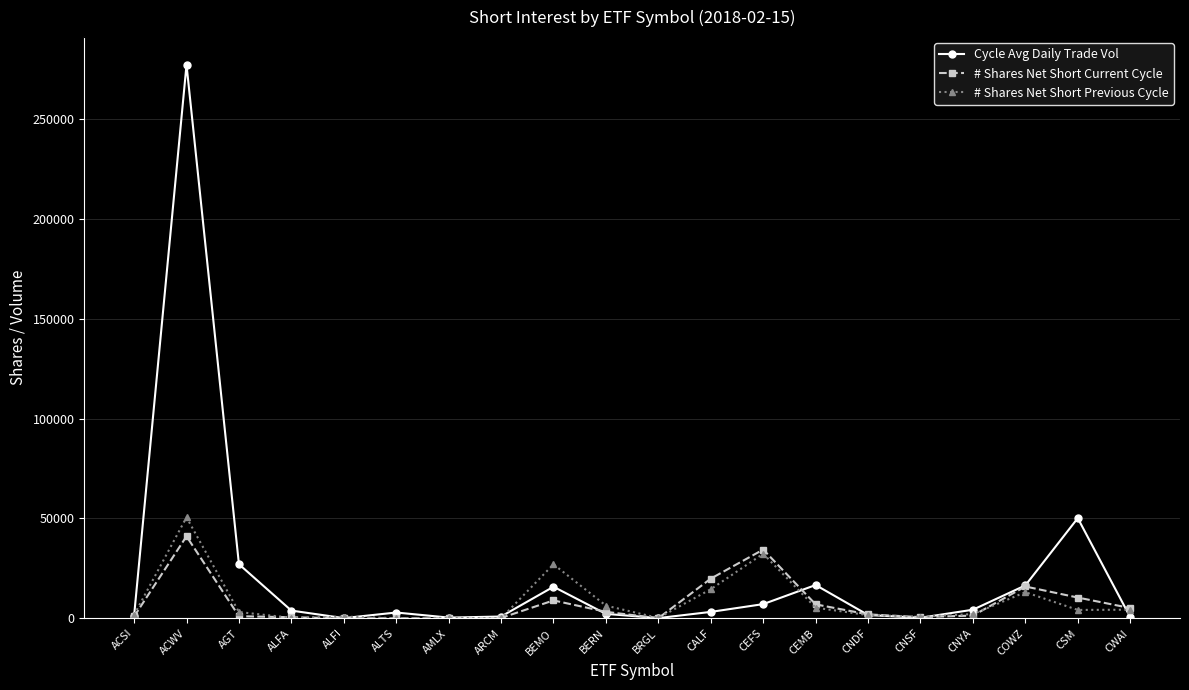

At which category is the sum across all series the highest?

ACWV